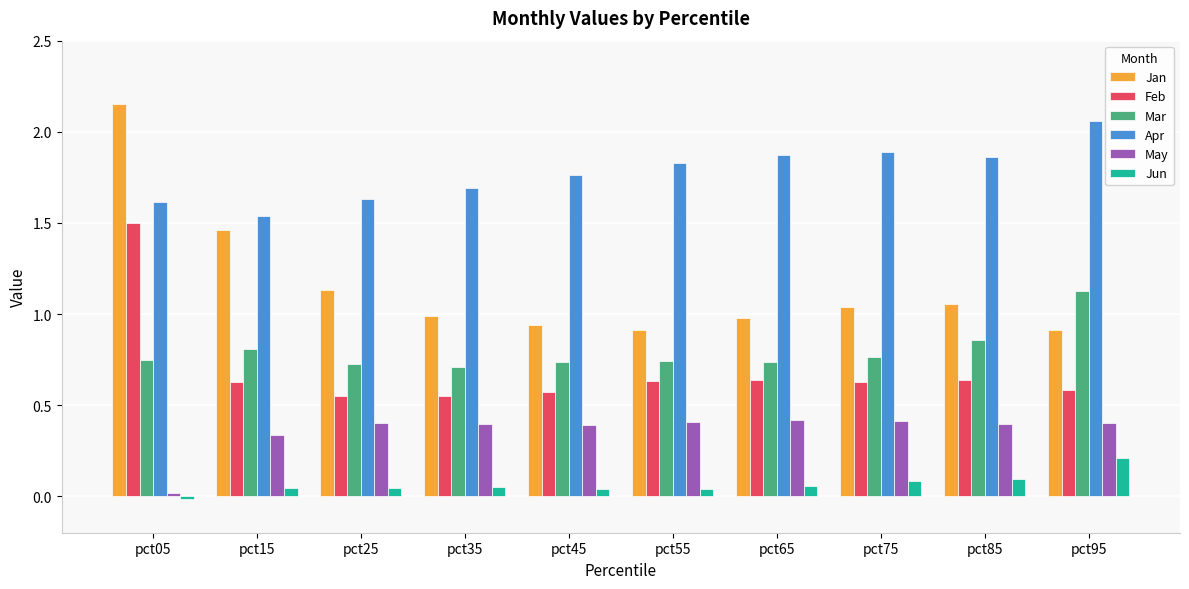

Count the Apr values in the range 1 to 2.

9